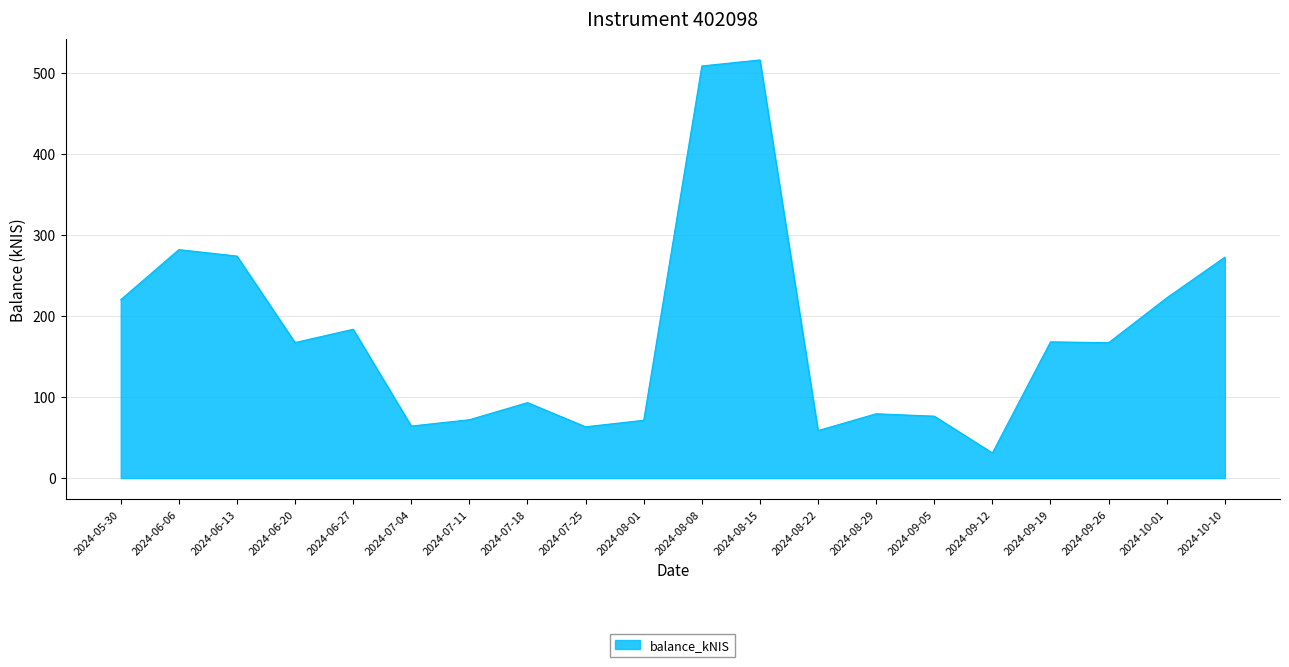

Where is the first local minimum?

2024-06-20